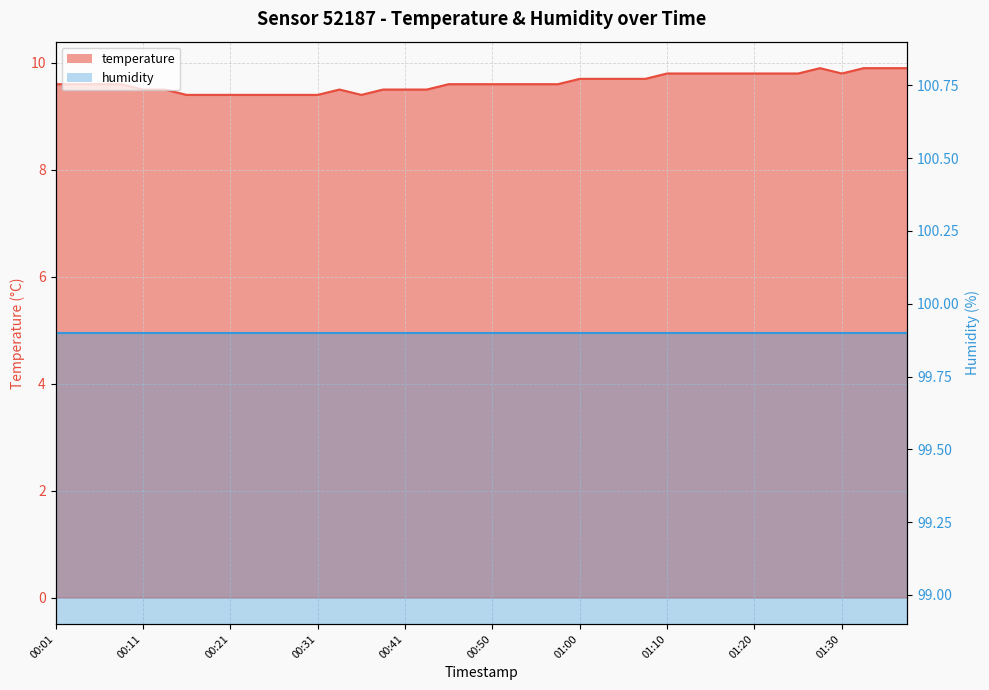

Is it true that the value at 00:36 is 9.4?

True